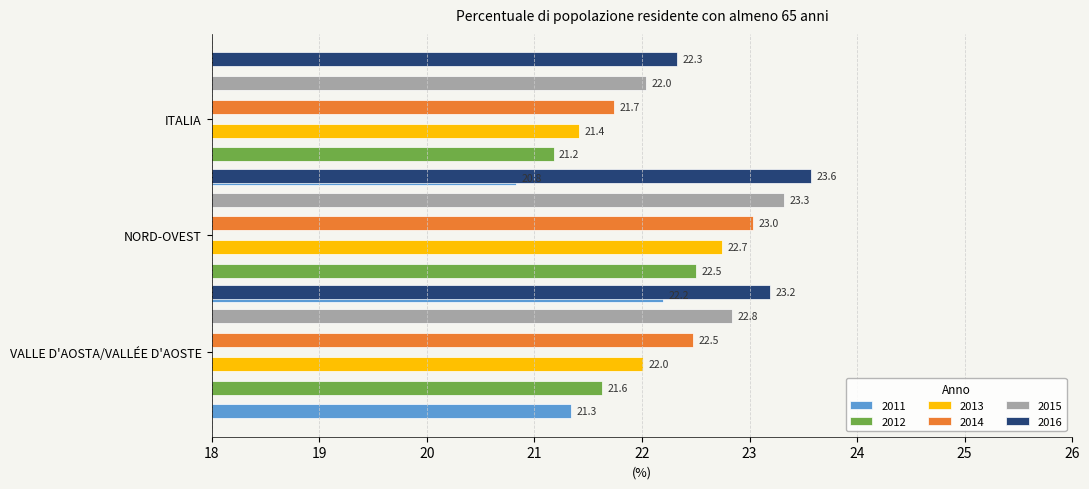

What position from the right is ITALIA?

1